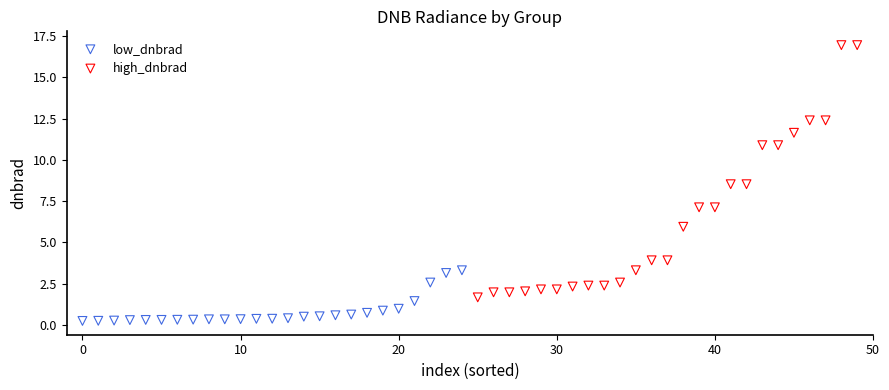

What are all the series names shown in the legend?

low_dnbrad, high_dnbrad